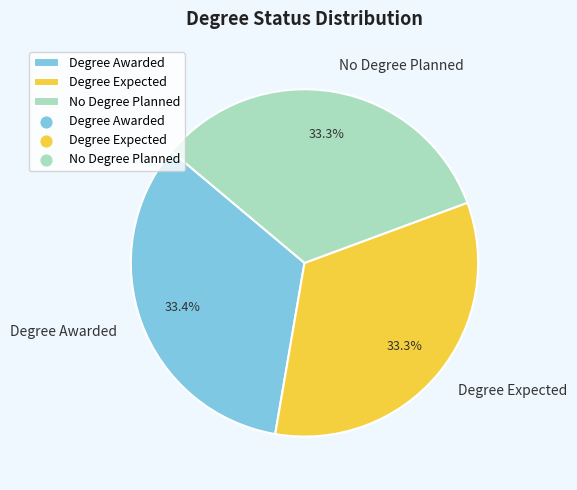

Does any single category account for the majority?

No